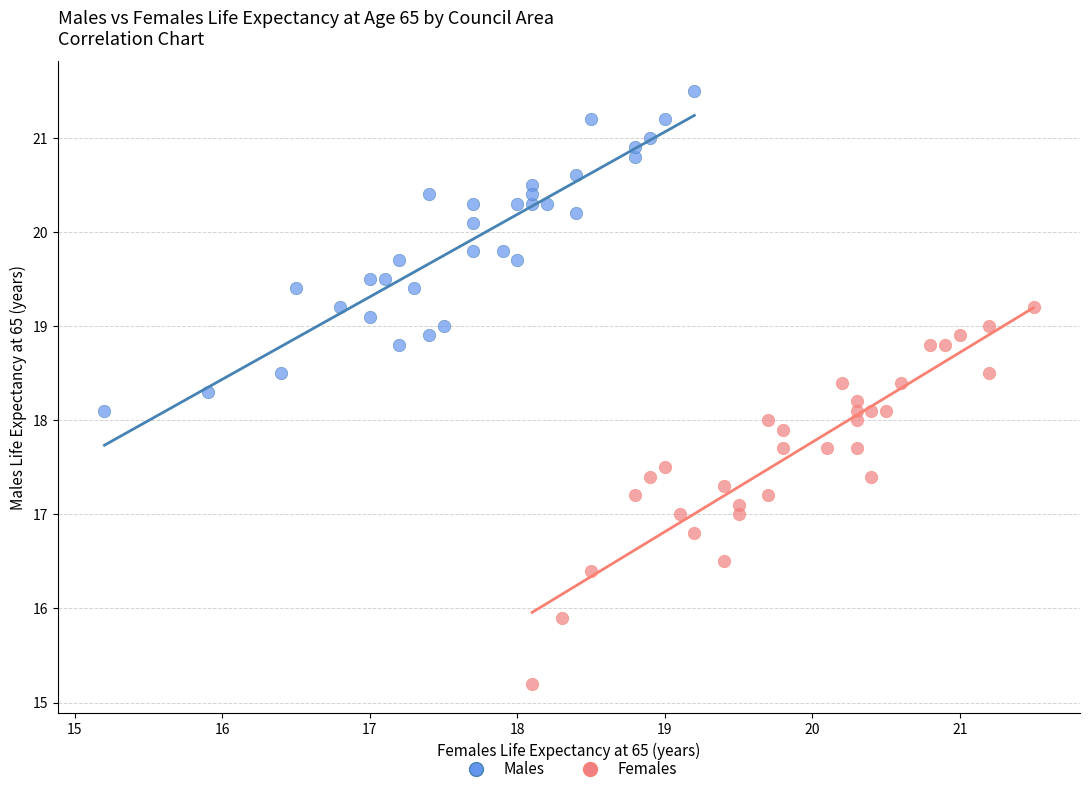

Which series contains the highest Y value?

Males